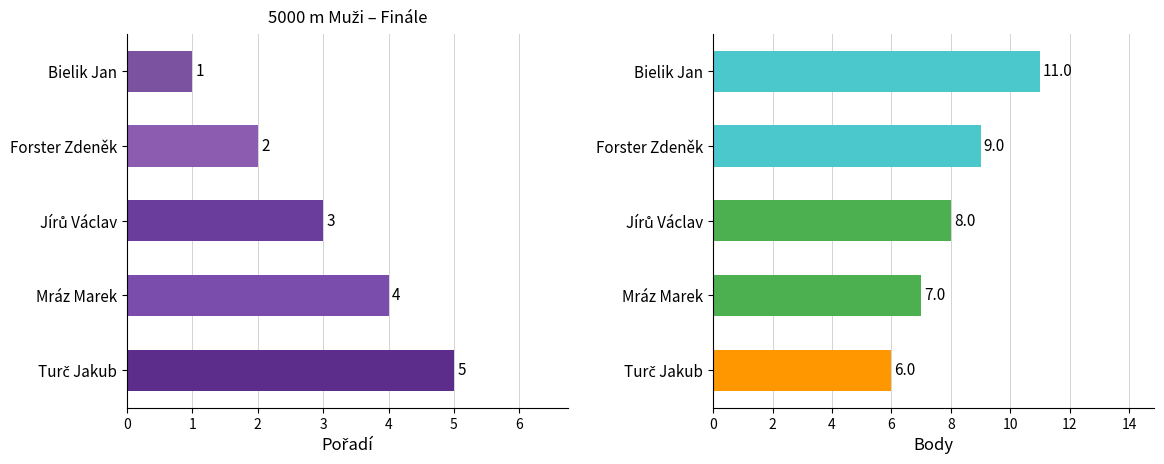

What is the value of the Body bar at the 2nd from the left?

9